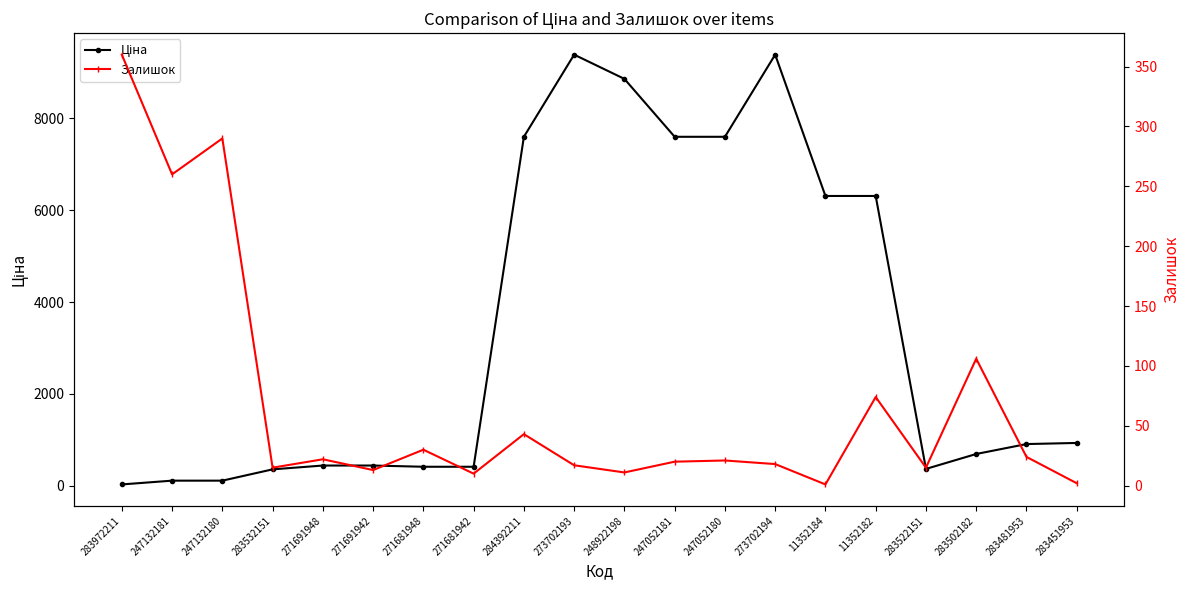

Is it true that Ціна equals 416.6 at 271681942?

True